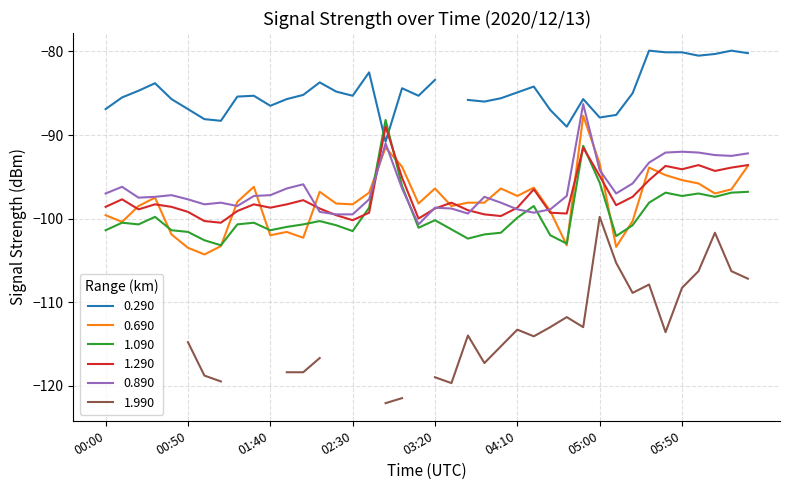

Rank the categories by 0.890 value from highest to lowest.

04:50, 02:50, 05:50, 05:40, 06:00, 06:30, 06:10, 06:20, 05:30, 05:00, 05:20, 02:00, 00:10, 01:50, 03:00, 00:00, 05:10, 00:40, 01:40, 01:30, 04:40, 00:30, 03:50, 00:20, 00:50, 02:40, 01:10, 04:00, 01:00, 01:20, 03:20, 03:30, 04:10, 04:30, 02:10, 04:20, 03:40, 02:20, 02:30, 03:10